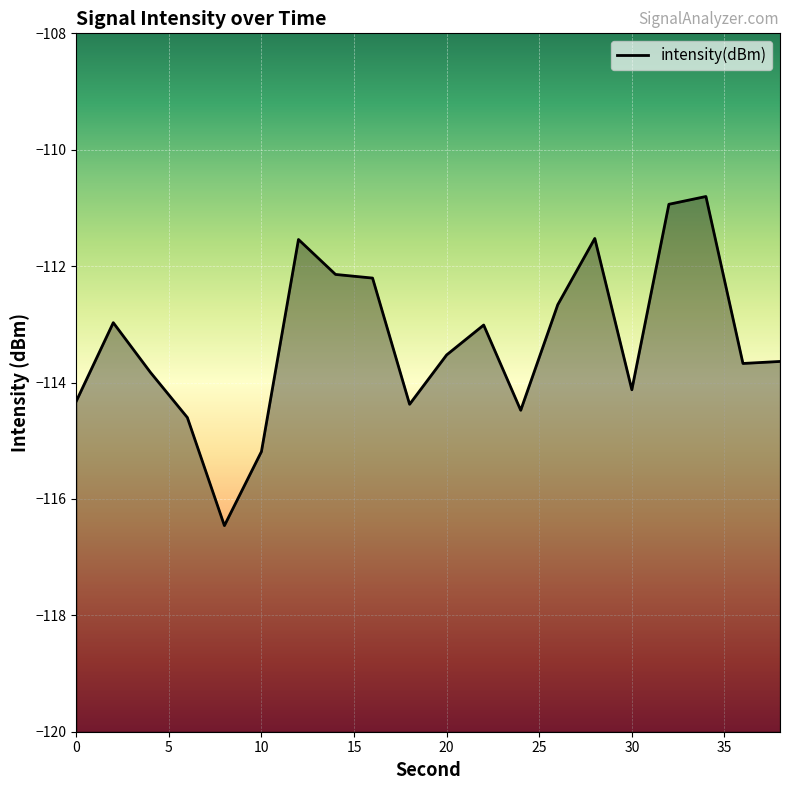

Does the chart display data point markers on the line(s)?

No